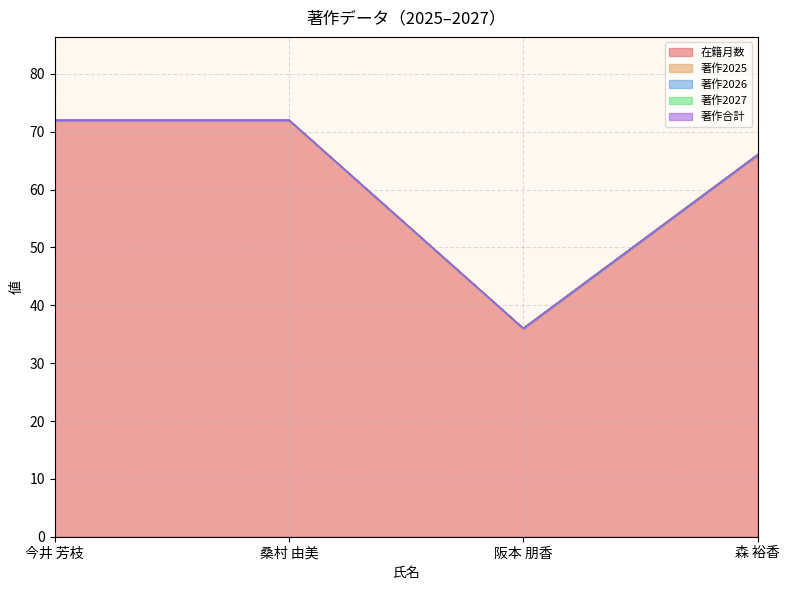

Does the chart have visible grid lines?

Yes